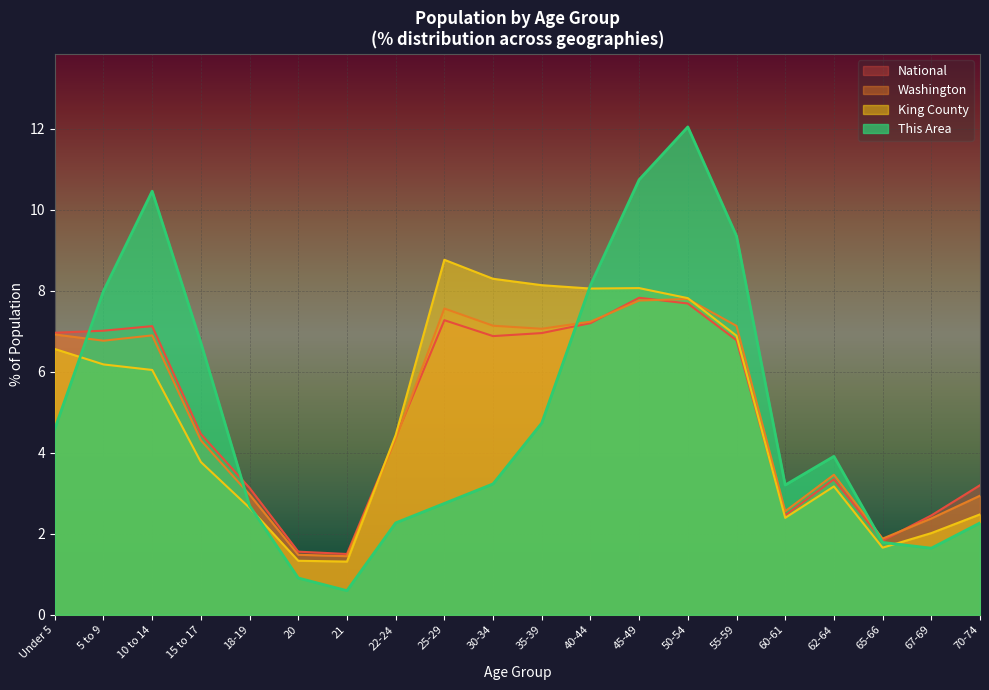

Which series has the largest total across all categories?

This Area